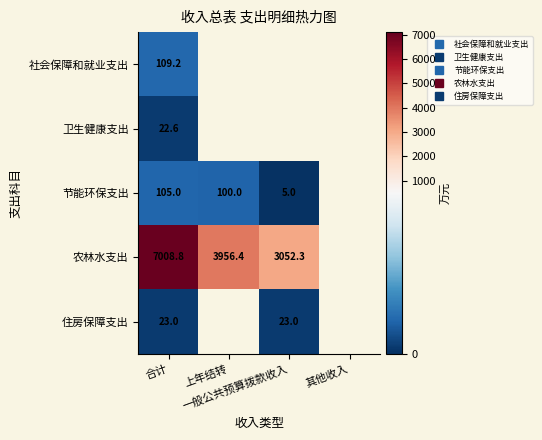

At how many categories does at least one series exceed 2148?

3